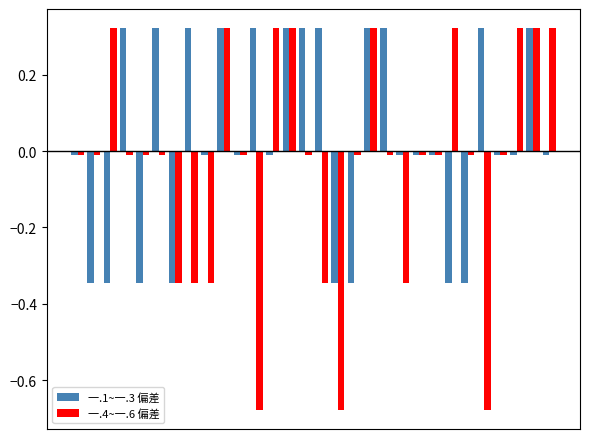

What are all the series names shown in the legend?

一.1~一.3 偏差, 一.4~一.6 偏差